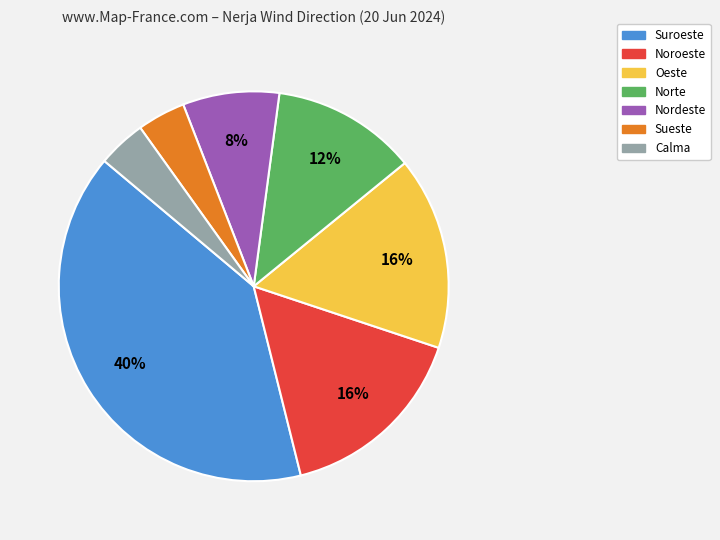

Which has a higher value, Suroeste or Norte?

Suroeste